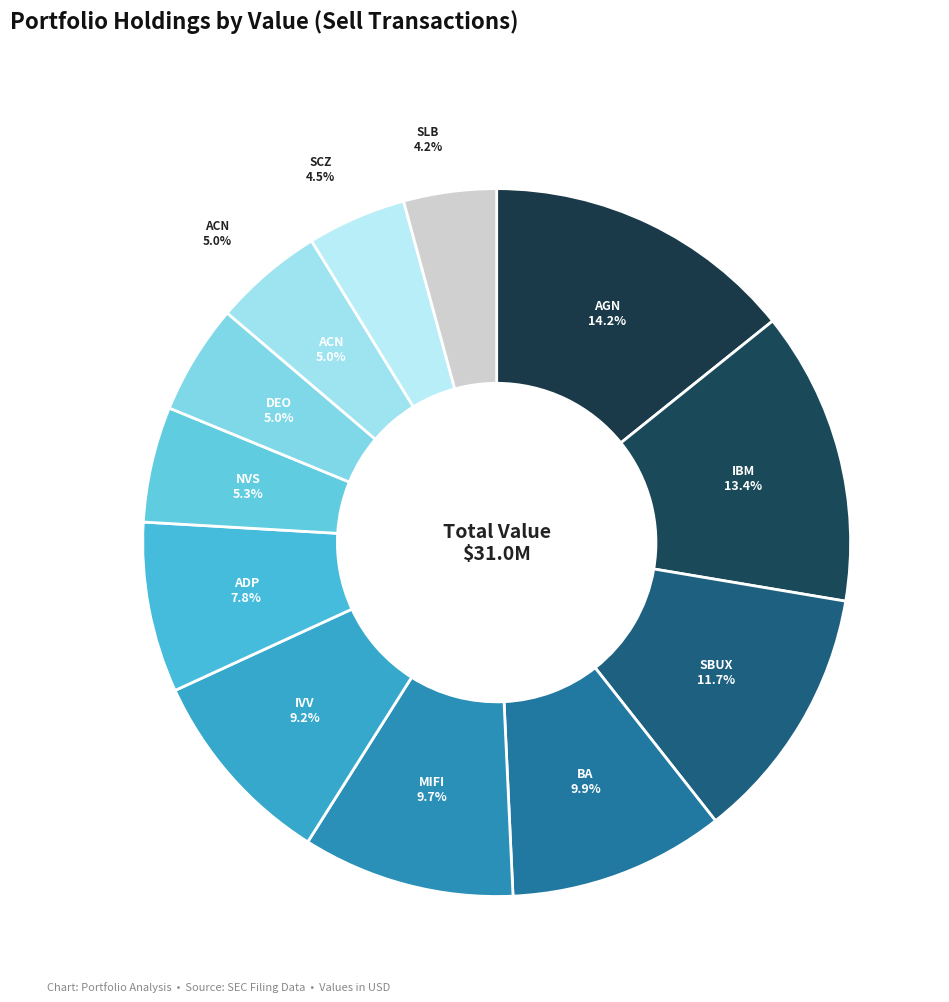

To the nearest percent, what is the combined percentage of BA and SBUX?

22%